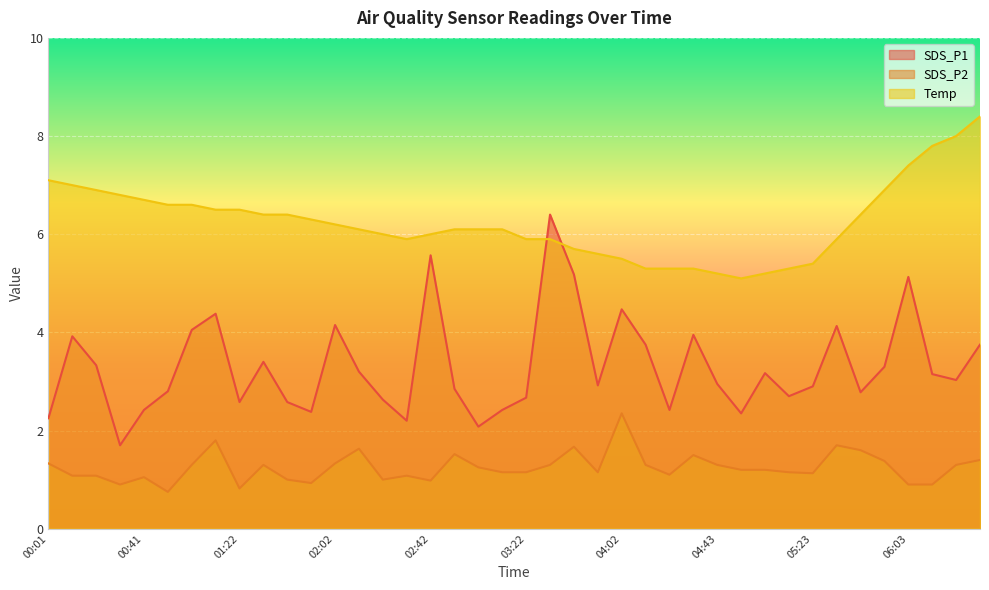

How many data points in SDS_P2 are less than 1?

7